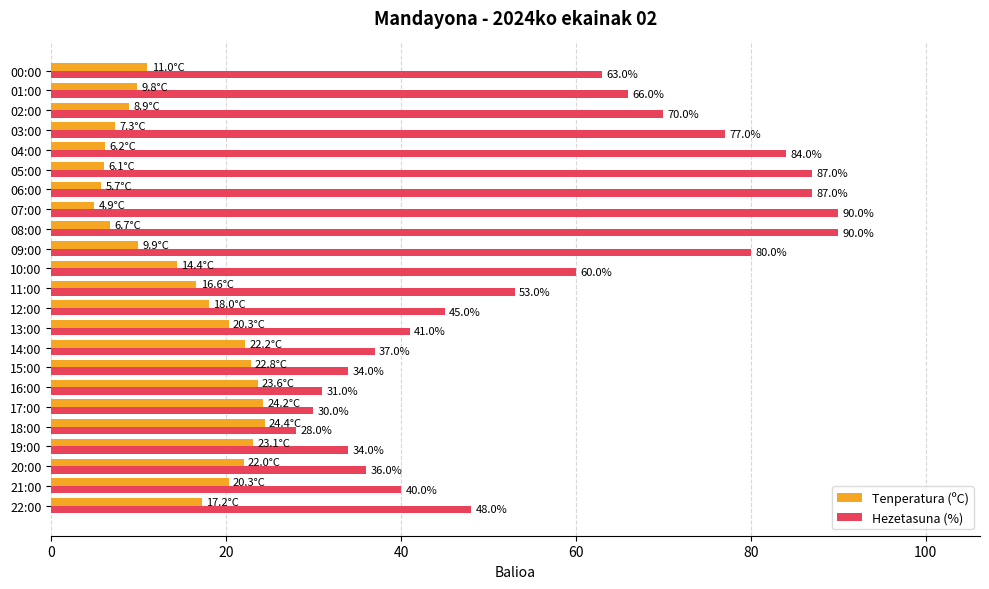

Which category has the lowest value in the Tenperatura (ºC) series?

07:00